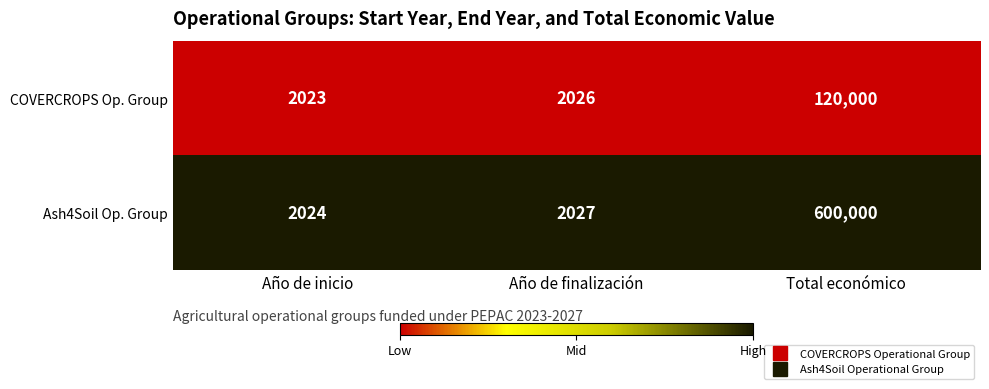

At which label does Ash4Soil Op. Group reach its peak?

Total económico